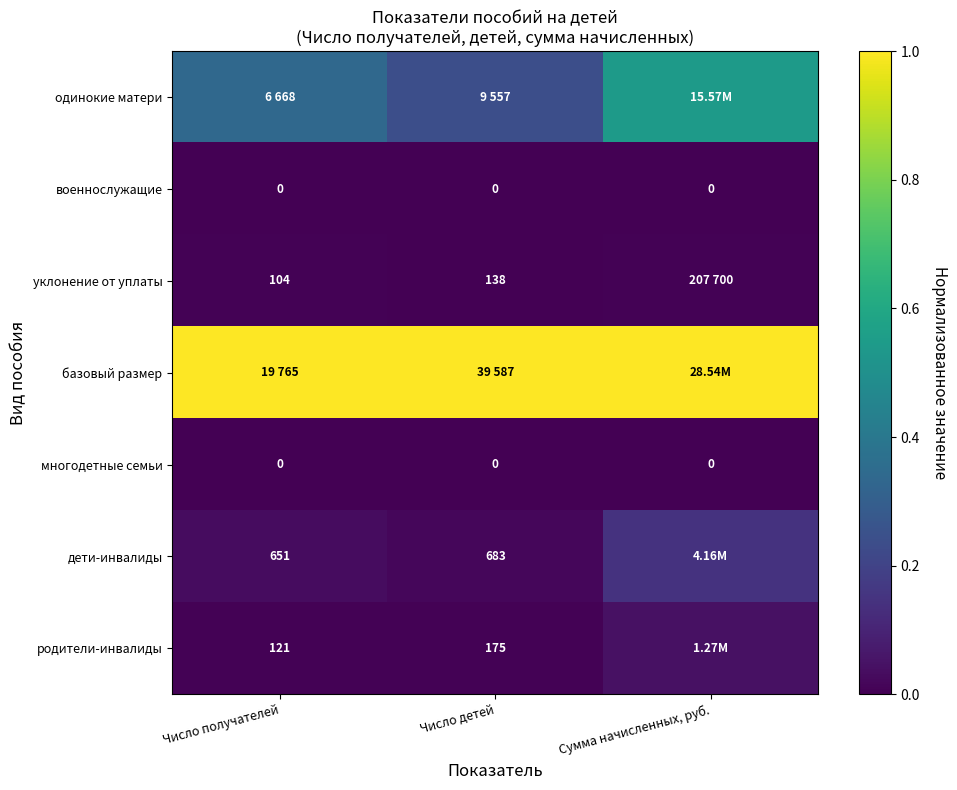

Is the value of дети-инвалиды at Число получателей greater than the value of военнослужащие at Число получателей?

Yes